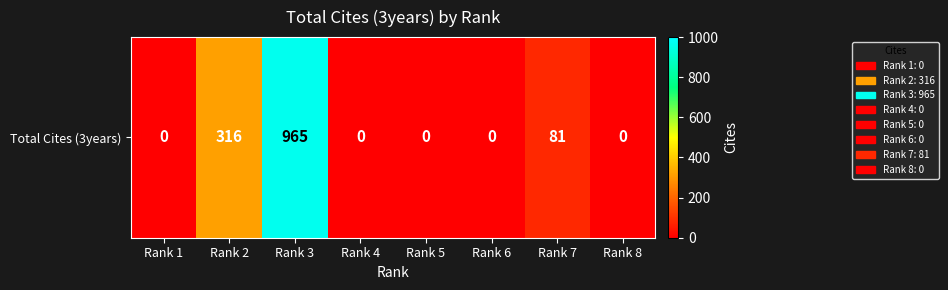

What is the sum of all values?

1362